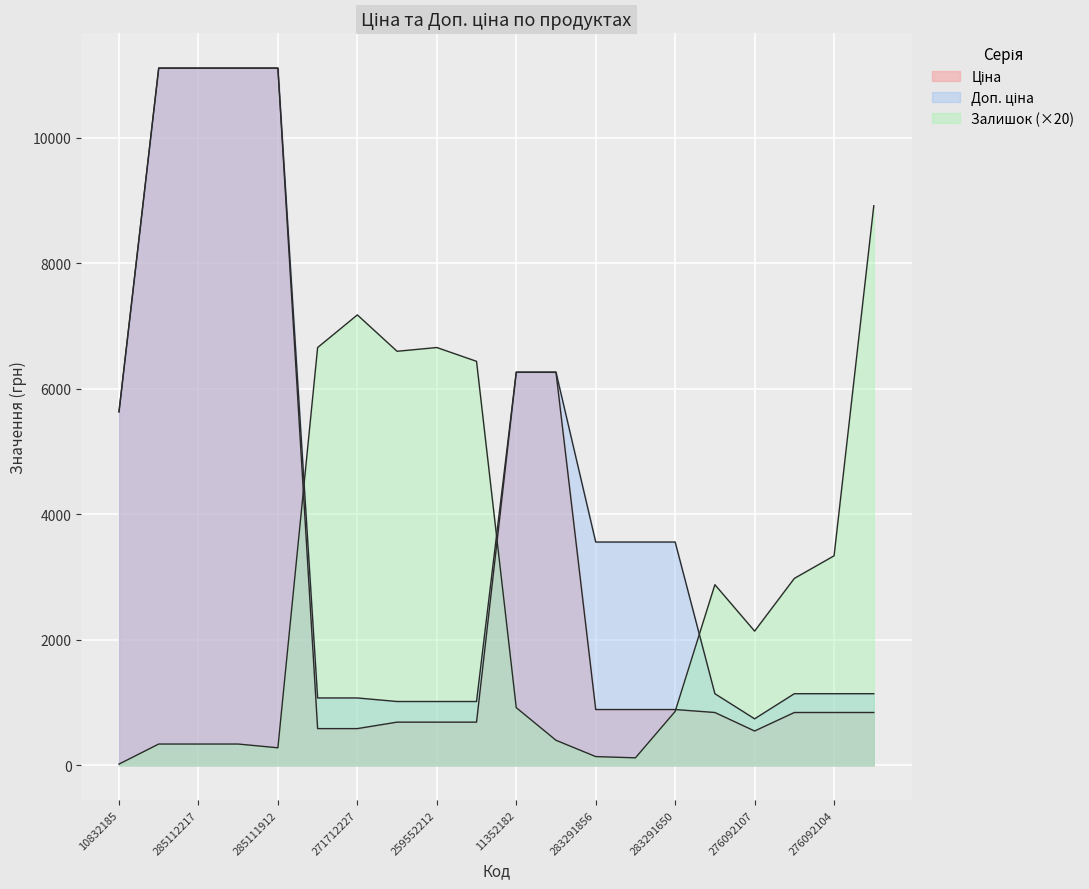

Reading left to right, list all the values displayed in this chart.

Ціна: 10832185=5636.0	285112220=11113.6	285112217=11113.6	285111961=11113.6	285111912=11113.6	271712228=586.0	271712227=586.0	259552213=689.1	259552212=689.1	259552189=689.1	11352182=6266.7	11352151=6266.7	283291856=889.9	283291651=889.9	283291650=889.9	276092108=842.8	276092107=547.8	276092105=842.8	276092104=842.8	276092103=842.8
Доп. ціна: 10832185=5636.0	285112220=11113.6	285112217=11113.6	285111961=11113.6	285111912=11113.6	271712228=1074.5	271712227=1074.5	259552213=1017.8	259552212=1017.8	259552189=1017.8	11352182=6266.7	11352151=6266.7	283291856=3559.7	283291651=3559.7	283291650=3559.7	276092108=1142.1	276092107=742.0	276092105=1142.1	276092104=1142.1	276092103=1142.1
Залишок: 10832185=20.0	285112220=340.0	285112217=340.0	285111961=340.0	285111912=280.0	271712228=6660.0	271712227=7180.0	259552213=6600.0	259552212=6660.0	259552189=6440.0	11352182=920.0	11352151=400.0	283291856=140.0	283291651=120.0	283291650=860.0	276092108=2880.0	276092107=2140.0	276092105=2980.0	276092104=3340.0	276092103=8920.0